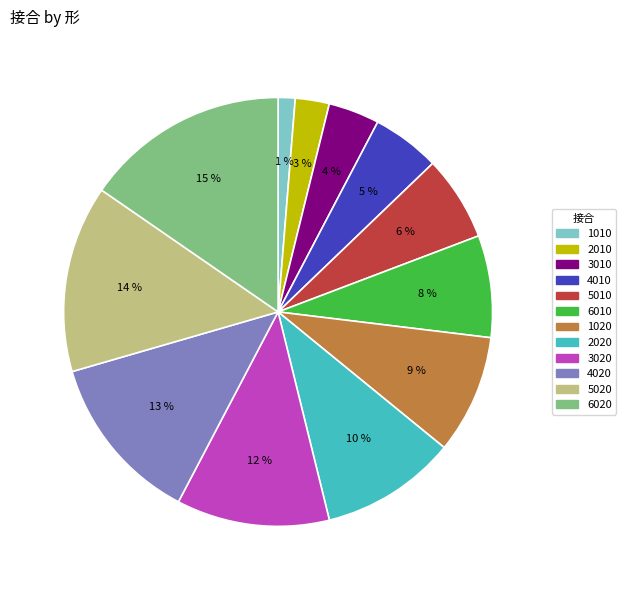

What percentage is the 5020 slice, to the nearest percent?

14%